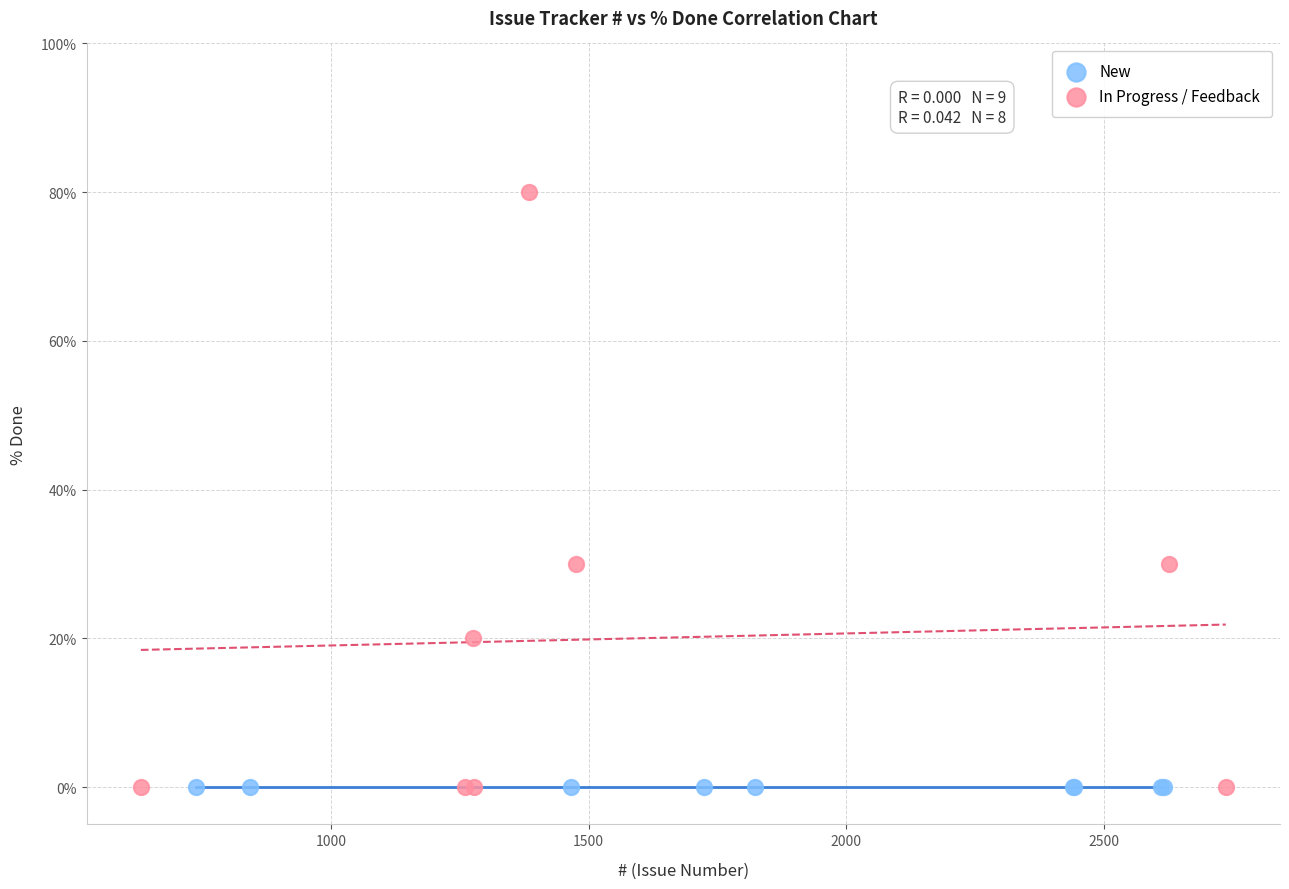

Which series reaches the maximum Y coordinate?

In Progress / Feedback